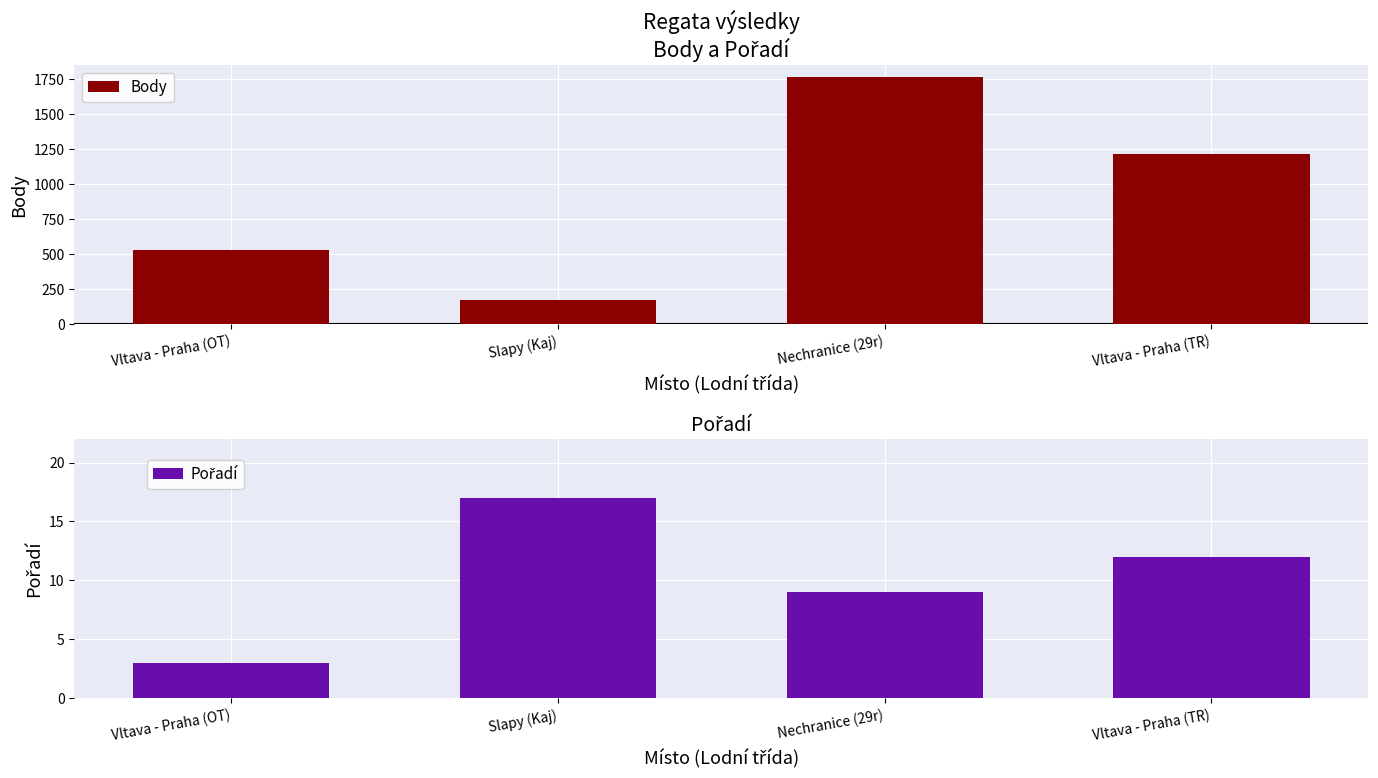

How many Pořadí values are between 9 and 17?

3